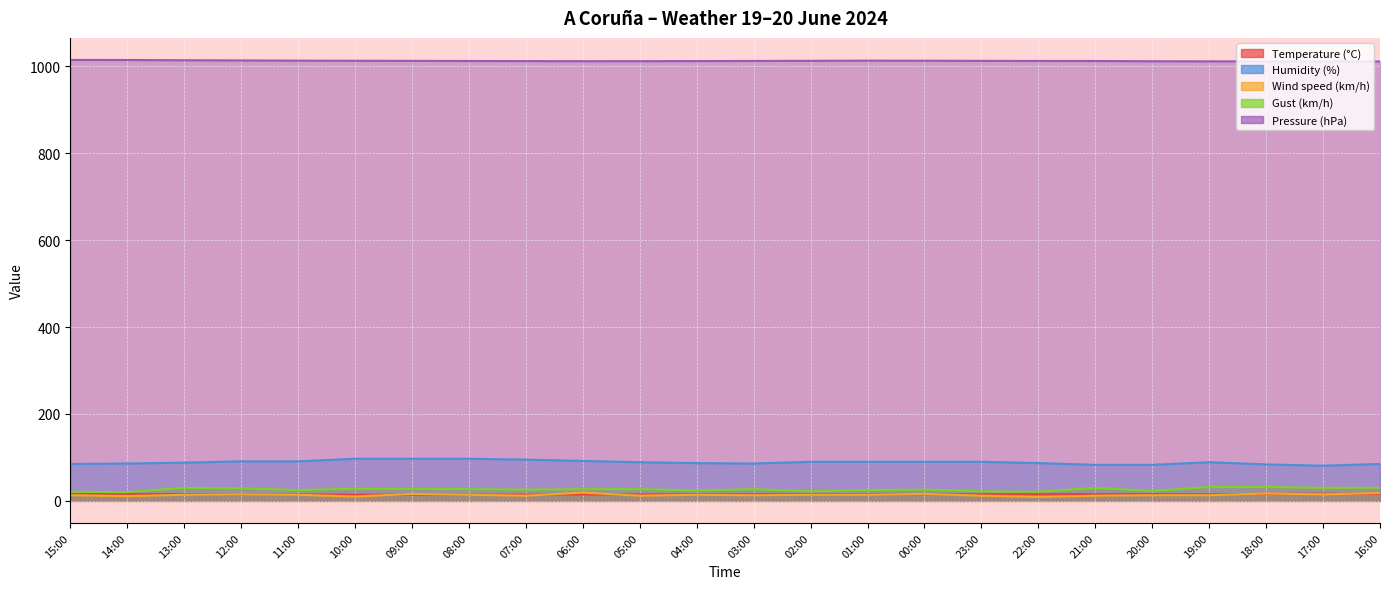

At 14:00, list the series in order from largest to smallest.

Pressure (hPa), Humidity (%), Gust (km/h), Temperature (°C), Wind speed (km/h)